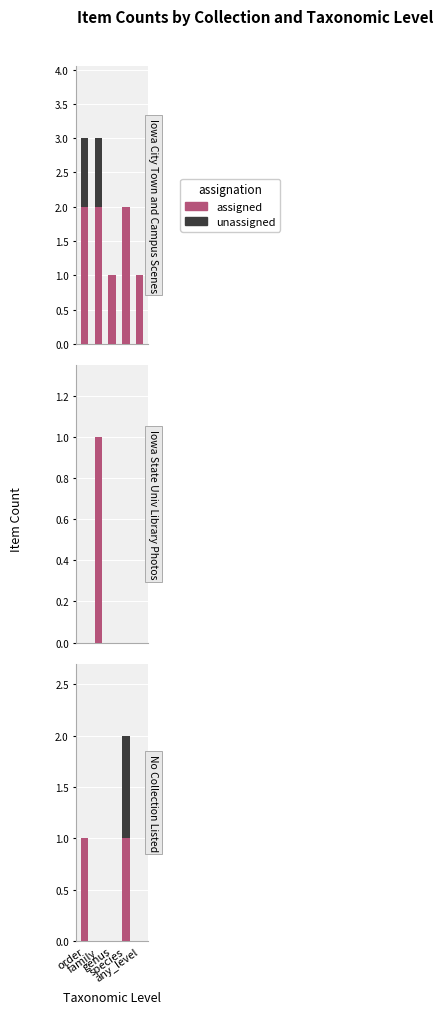

Rank the categories by unassigned value from highest to lowest.

species, order, family, genus, any_level